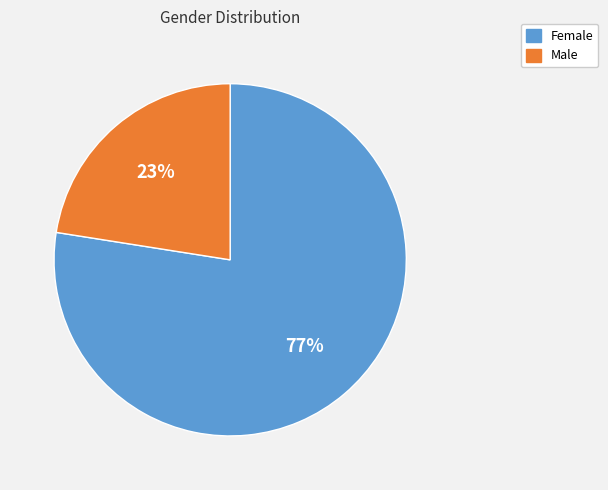

To the nearest percent, what is the combined percentage of Female and Male?

100%